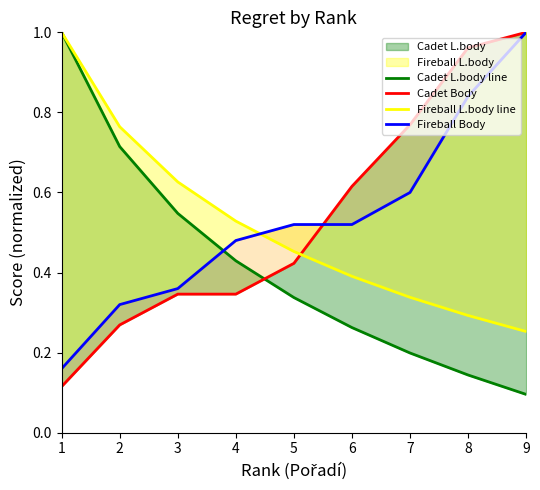

List the series in order of their peak value, lowest first.

Cadet L.body line, Cadet Body, Fireball L.body line, Fireball Body